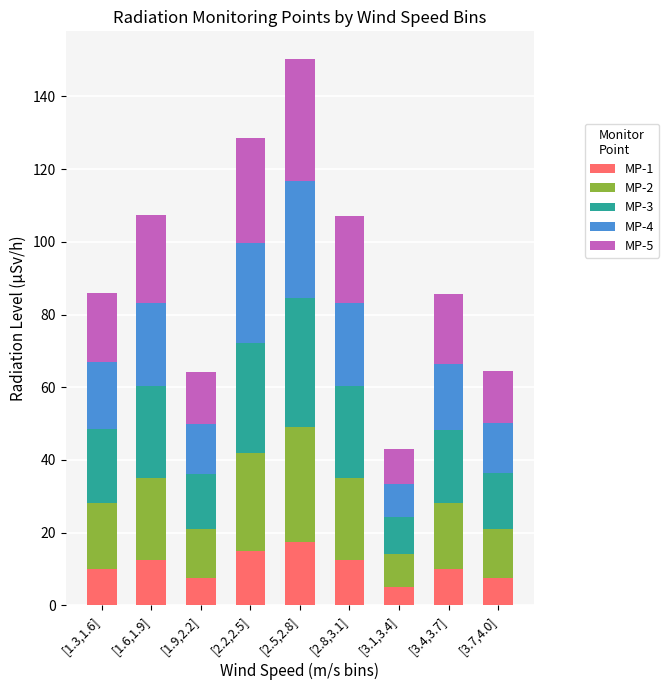

What is the total value across all series at [2.8,3.1]?

107.2